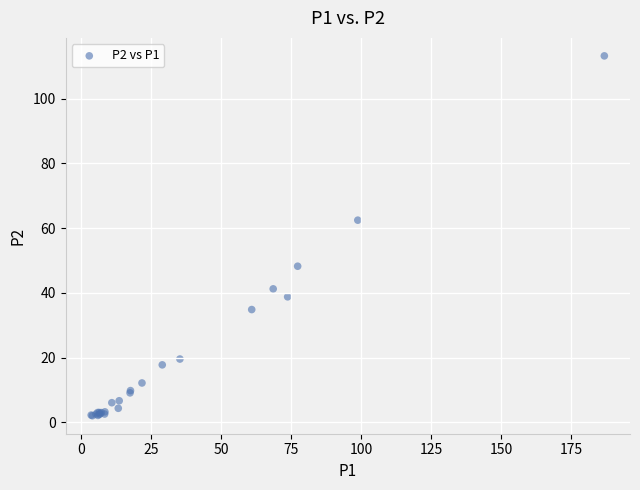

What Y value in the scatter plot is closest to 57?

62.5